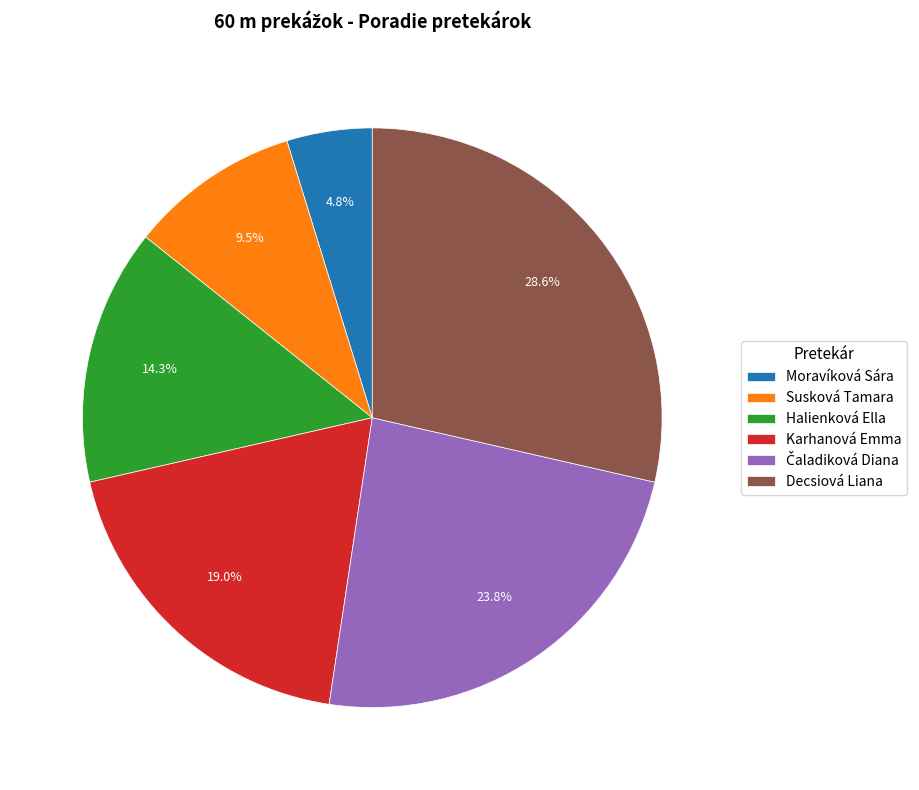

Approximately how many times larger is the value at Susková Tamara compared to Decsiová Liana?

0.3